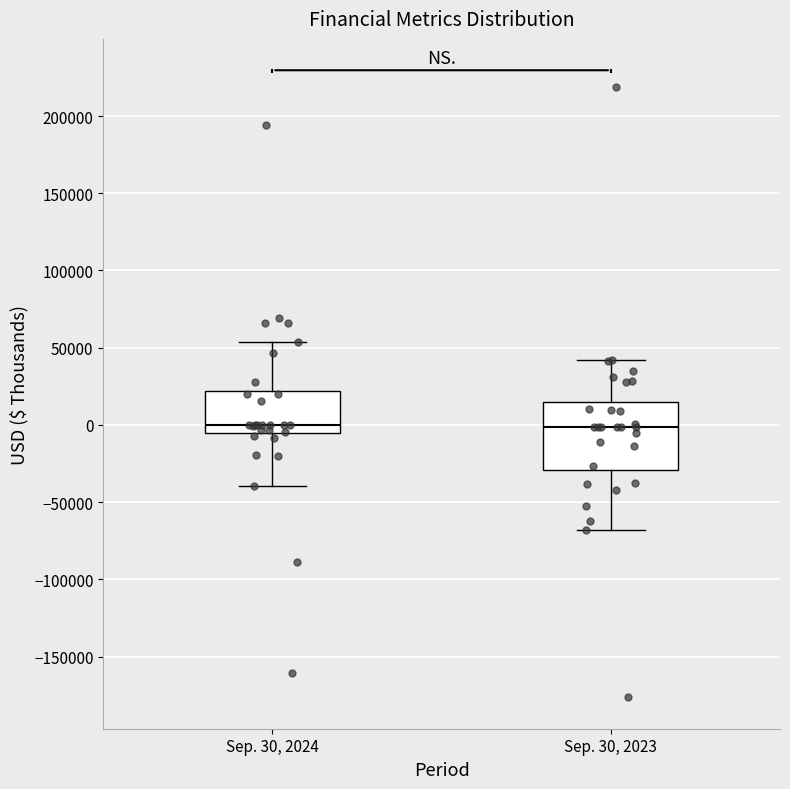

Reading left to right, transcribe this box plot: for each box, give where its median line is, the range the box spans, and where its two whiskers end, as read against the y-axis. The values are not printed on the chart, so give them approximately, as read against the axis.

Sep. 30, 2024: median 0, box -5000 to 20000, whiskers -40000 to 55000
Sep. 30, 2023: median 0, box -30000 to 15000, whiskers -70000 to 40000